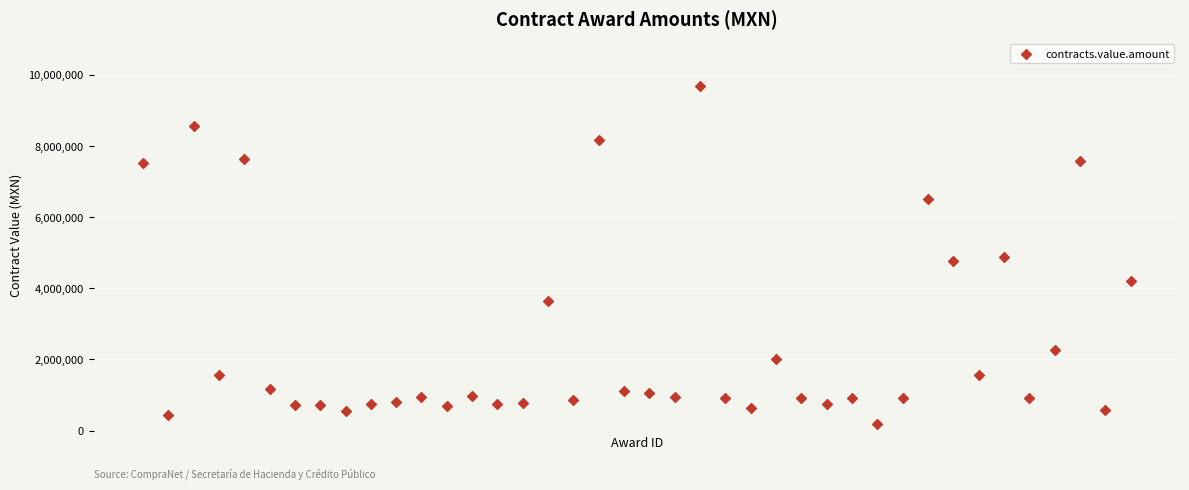

What is the range of Y values (max minus min)?

9488446.8